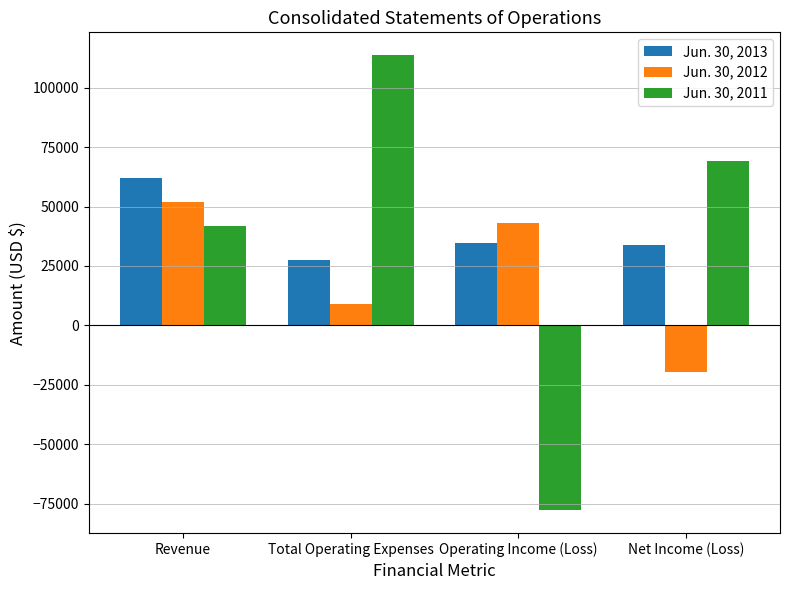

How many series are shown in this chart?

3